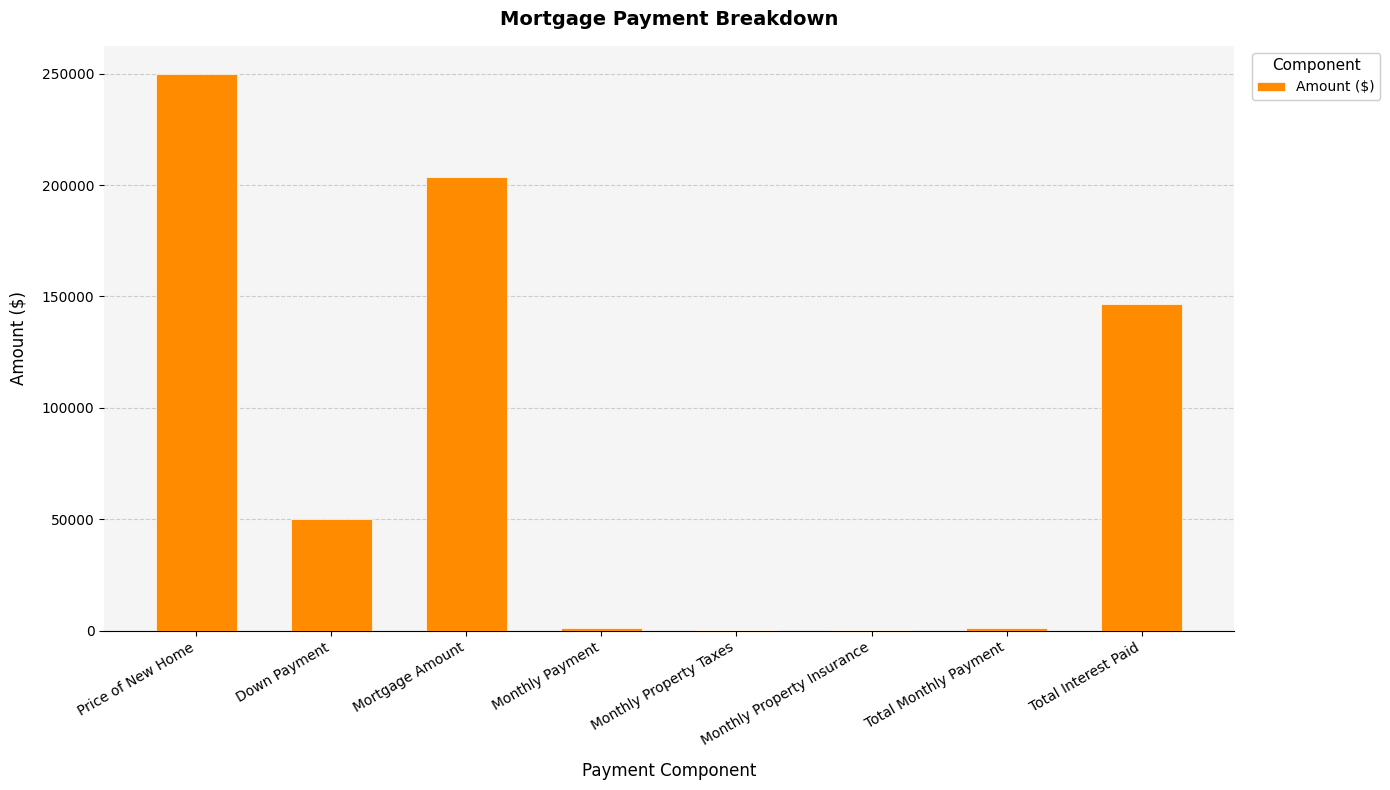

Which category has the highest value across all series?

Price of New Home